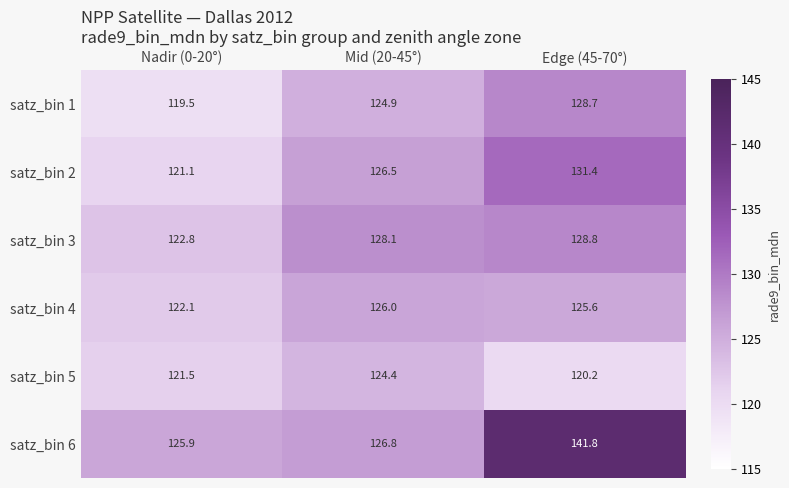

What is the sum of the satz_bin 2 values at Edge (45-70°) and Nadir (0-20°)?

252.5